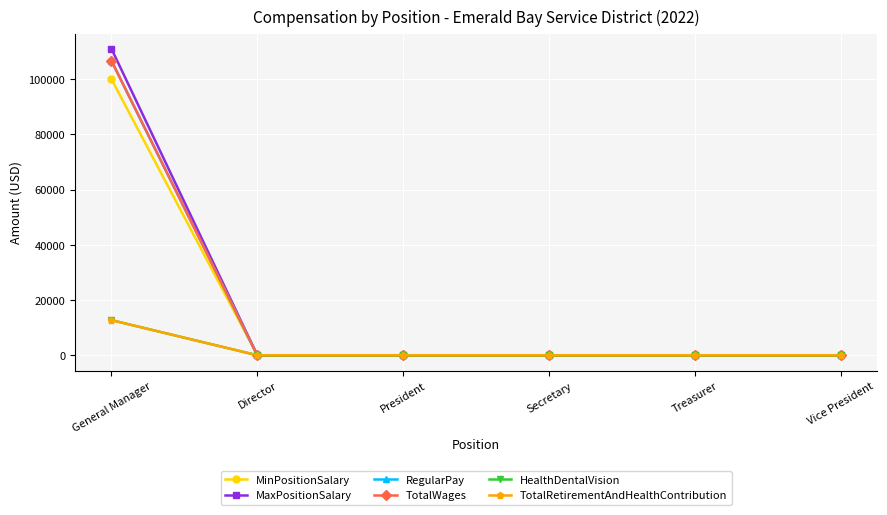

List the series in order of their peak value, highest first.

MaxPositionSalary, RegularPay, TotalWages, MinPositionSalary, HealthDentalVision, TotalRetirementAndHealthContribution